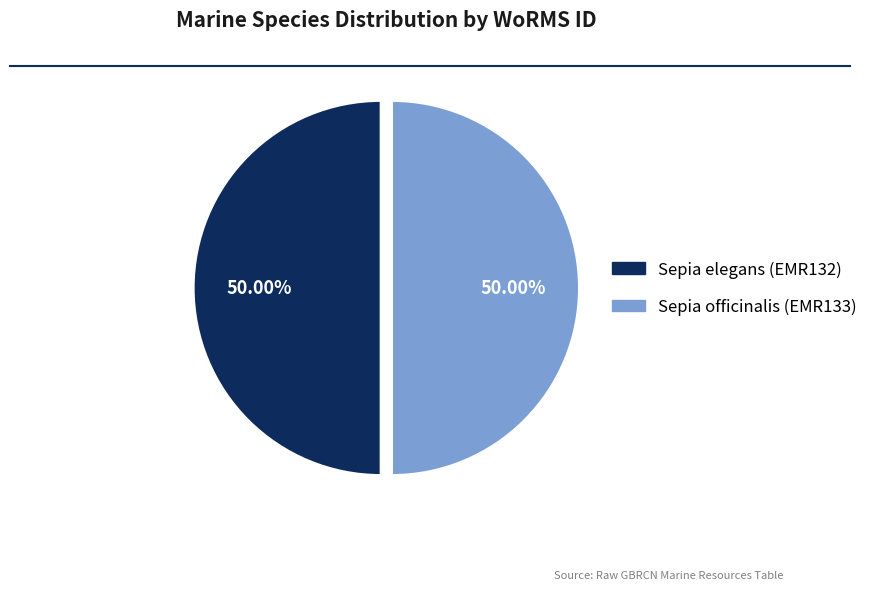

What is the ratio of the value at Sepia officinalis (EMR133) to the value at Sepia elegans (EMR132)?

1.0